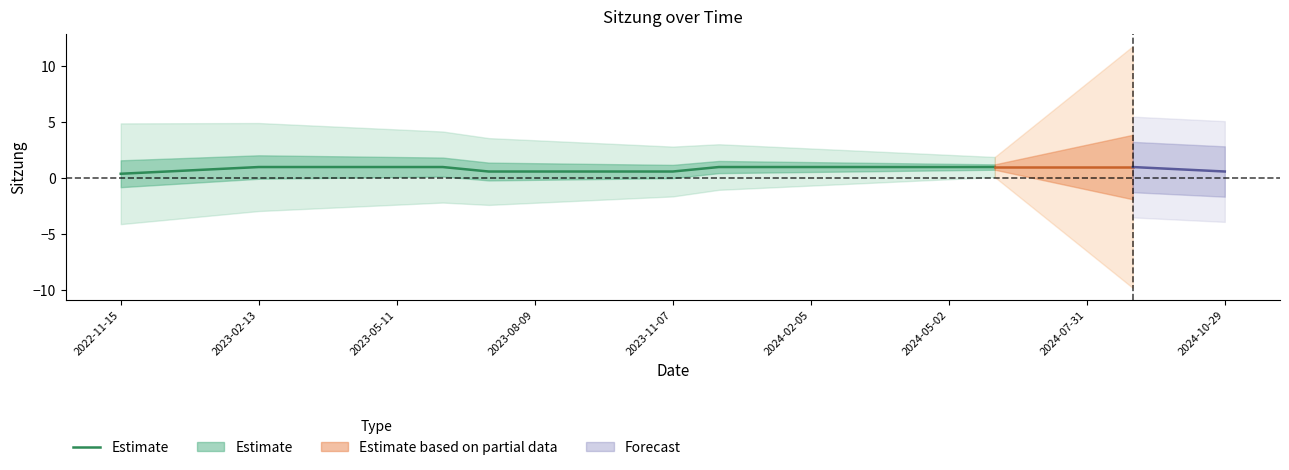

Where is the data nearest to the value 0?

2022-11-15